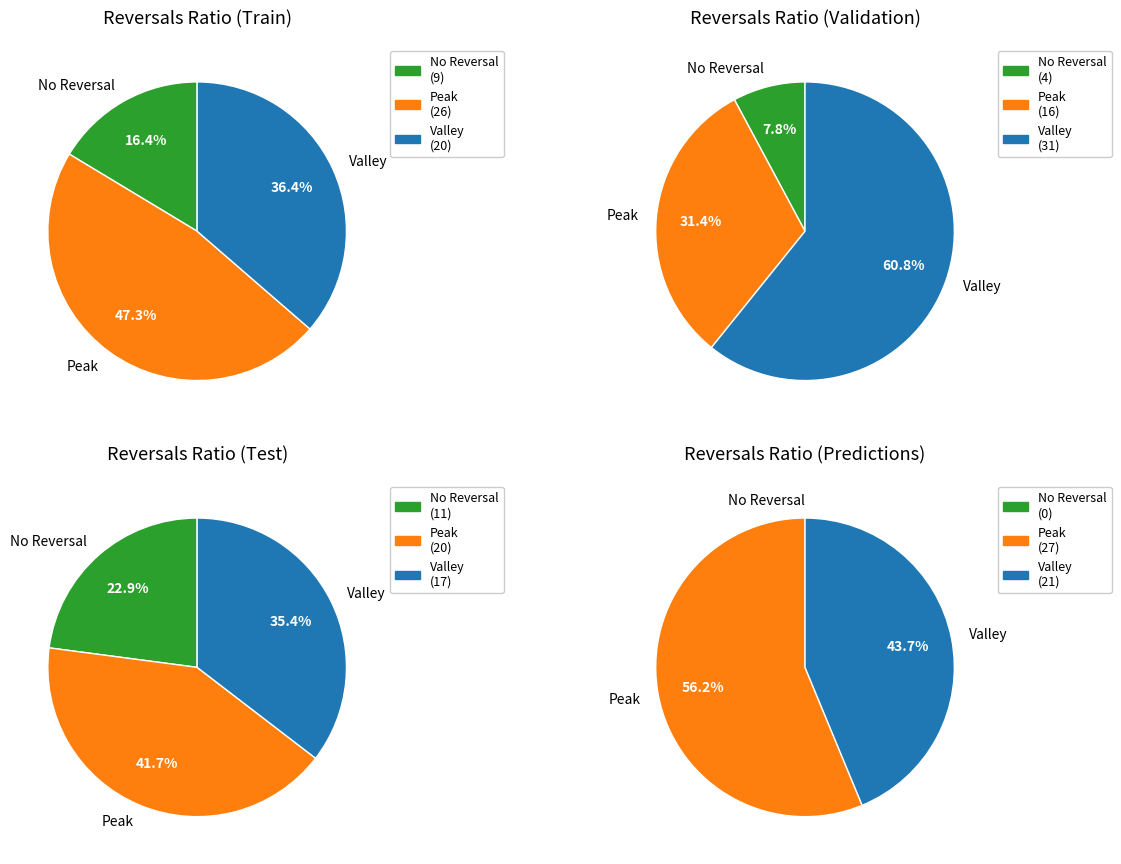

How much of the chart is everything except 34?

100.0%